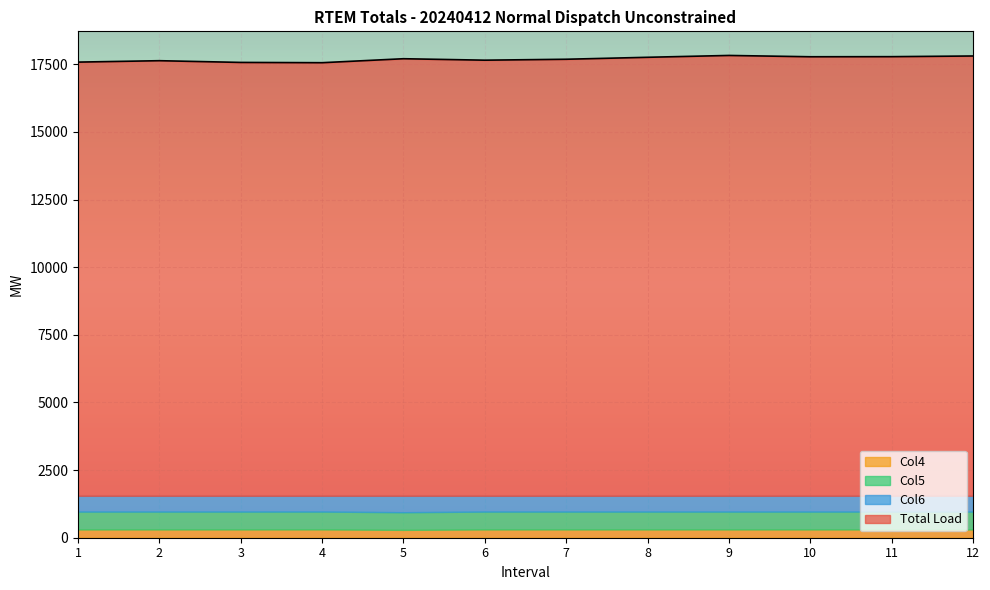

The Total Load series shows 17804.6 at 12. True or false?

True